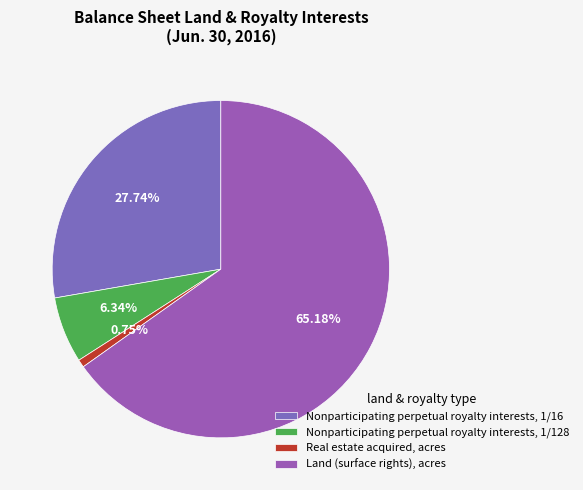

Which category has the smallest portion of the pie?

Real estate acquired, acres